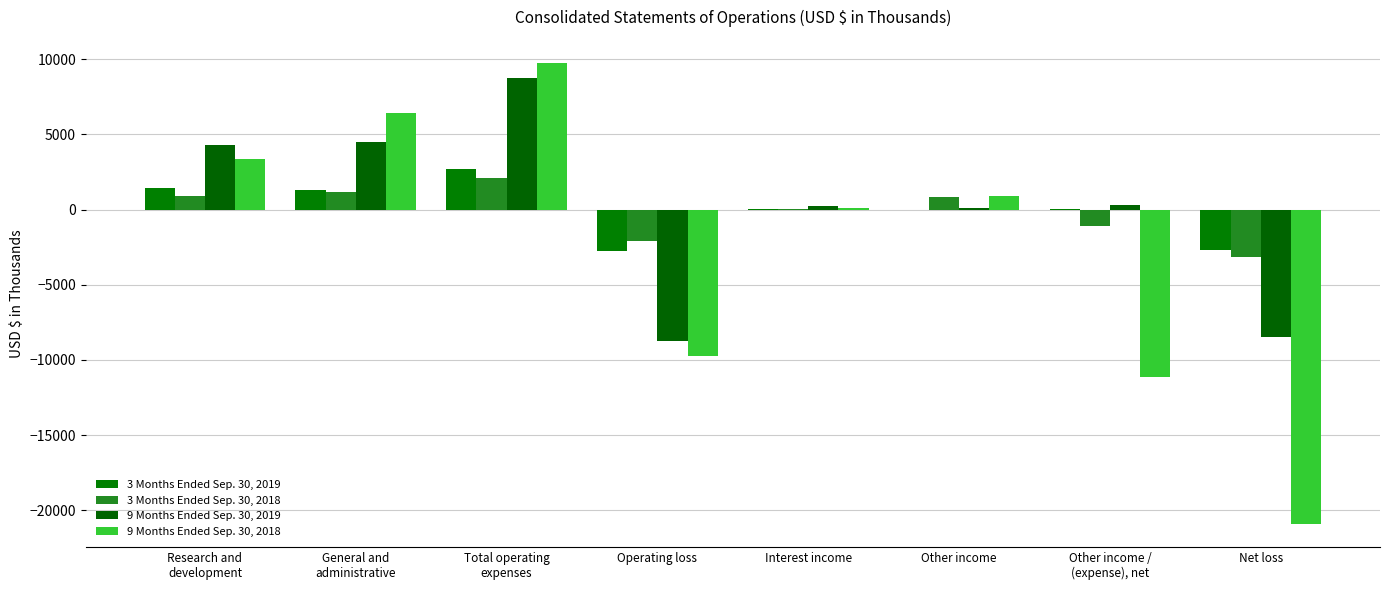

What is the label of the 8th bar from the left?

Net loss